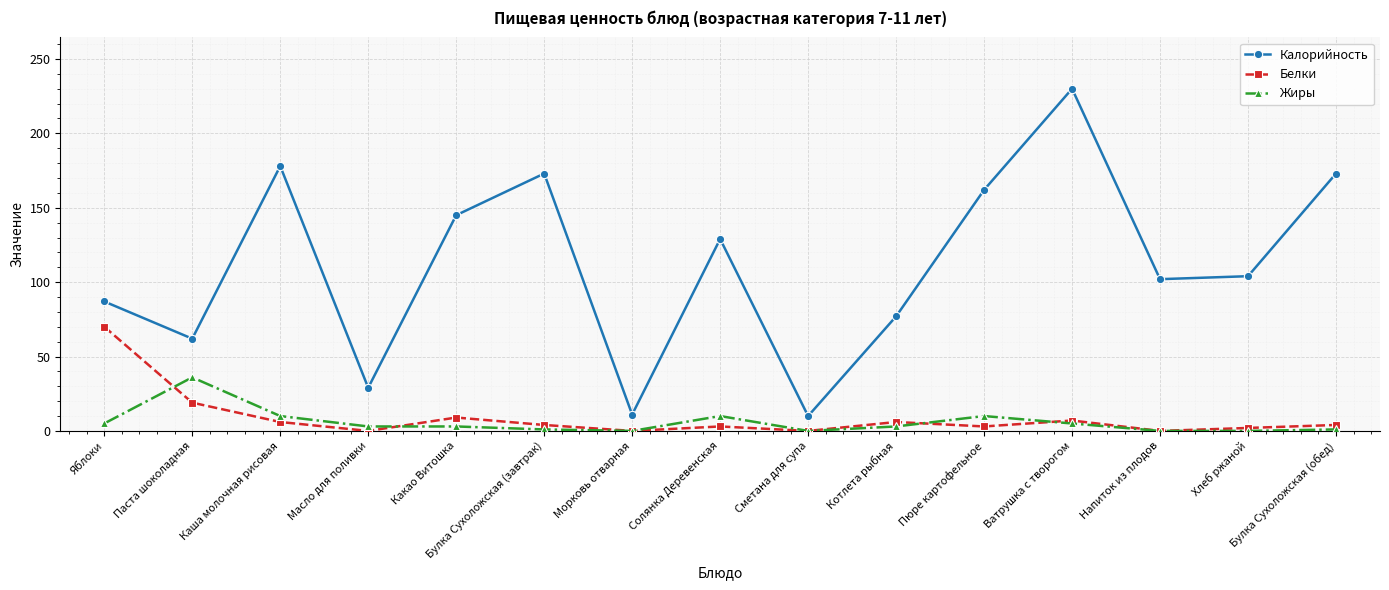

What is the greatest value displayed?

230